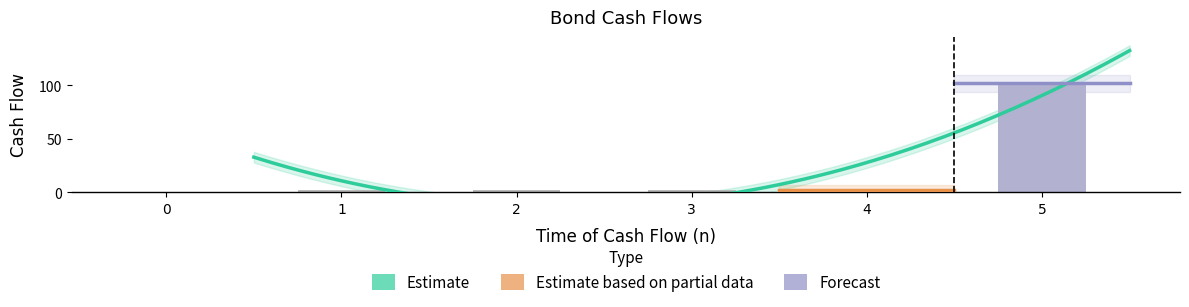

What is the difference between the maximum and minimum values?

102